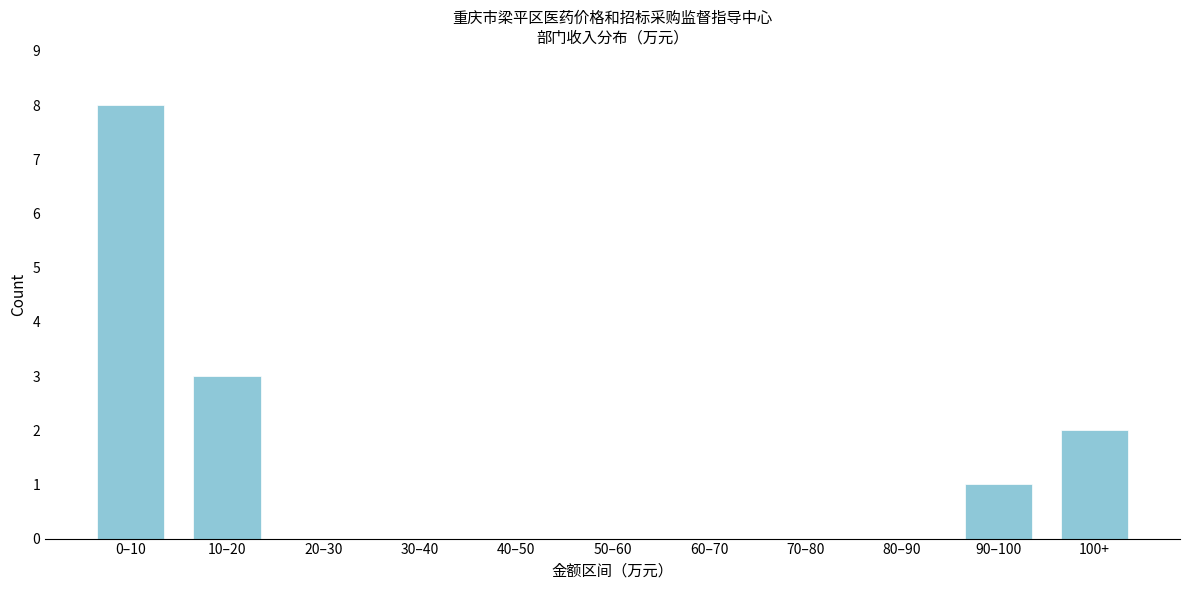

Reading left to right, list all the values displayed in this chart.

0–10=8	10–20=3	20–30=0	30–40=0	40–50=0	50–60=0	60–70=0	70–80=0	80–90=0	90–100=1	100+=2